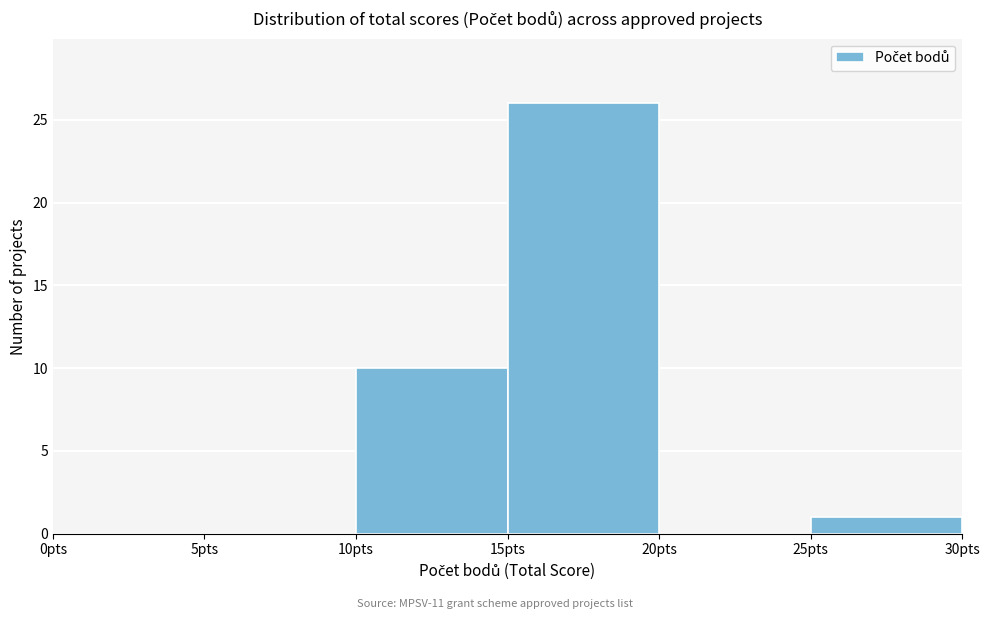

Reading left to right, list every bar in this chart as the range it spans on the x-axis followed by its height. The values are not printed on the chart, so give them approximately, as read against the axis.

0 to 5: 0
5 to 10: 0
10 to 15: 10
15 to 20: 26
20 to 25: 0
25 to 30: 1